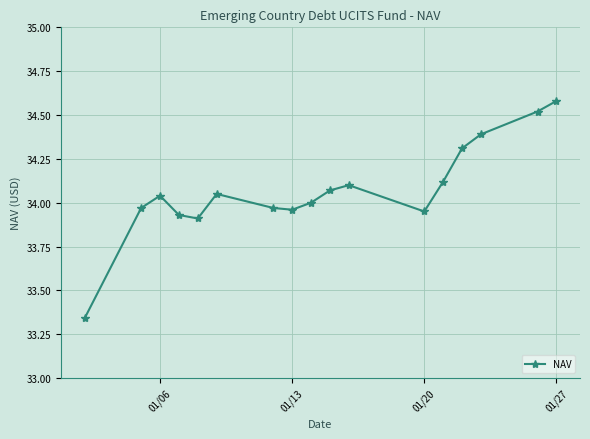

True or false: there are more than 0 points higher than both neighbors.

True